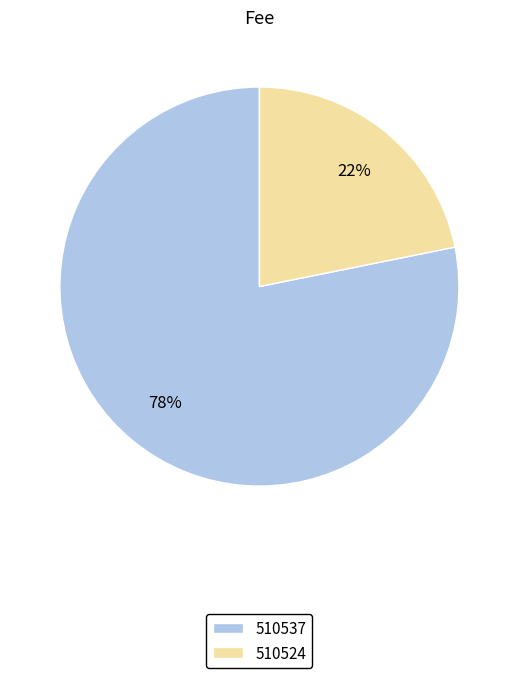

Does 510537 represent more than half of the total?

Yes